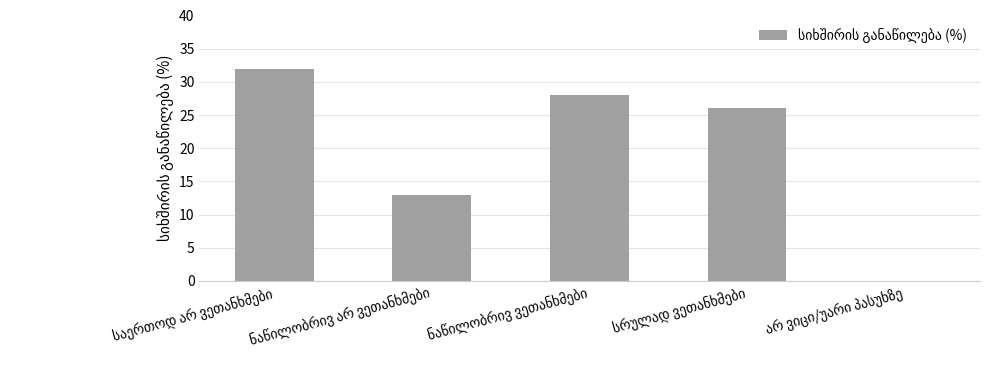

How many data points does each series have?

5